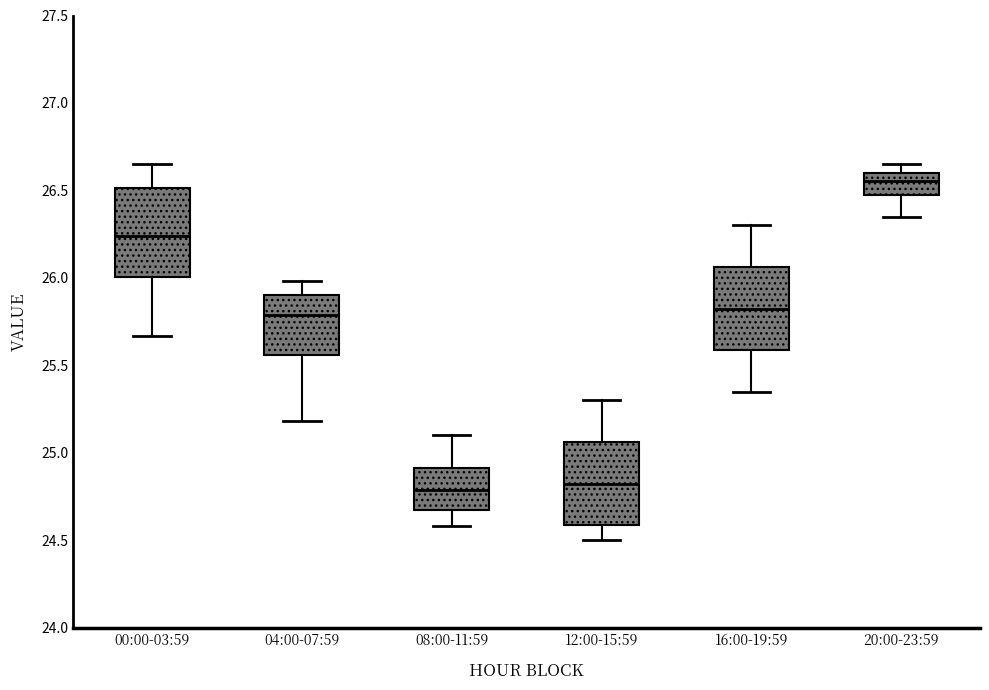

Where does the median line of the box for 12:00-15:59 sit on the y-axis? The values are not printed on the chart, so give them approximately, as read against the axis.

24.85